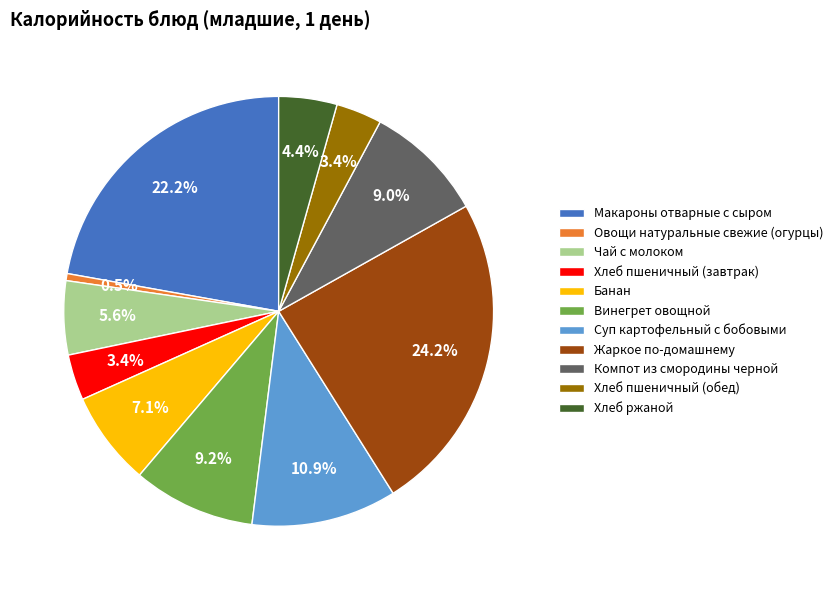

Is it true that Винегрет овощной is 1% of the pie?

False